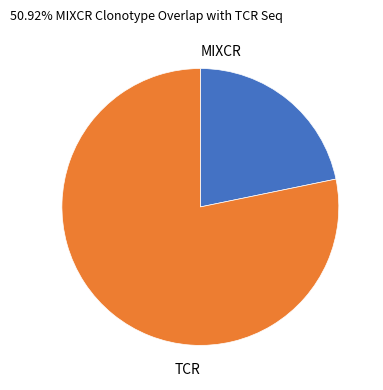

Is the sum of TCR and MIXCR greater than half?

Yes